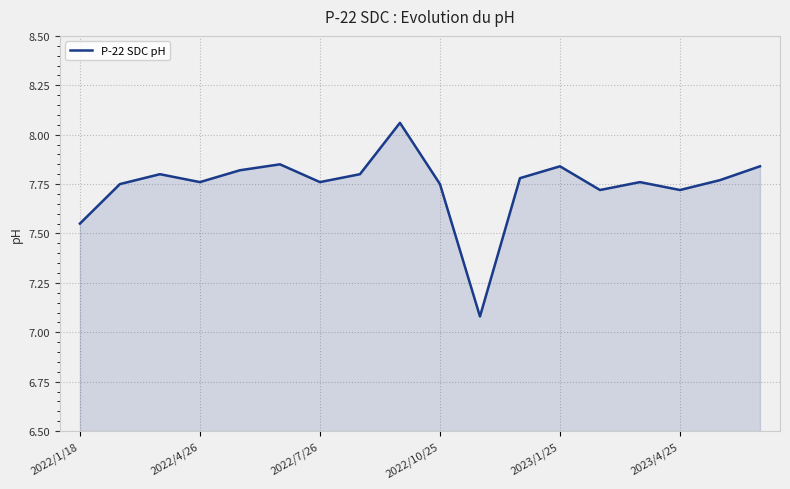

What is the smallest value displayed?

7.1